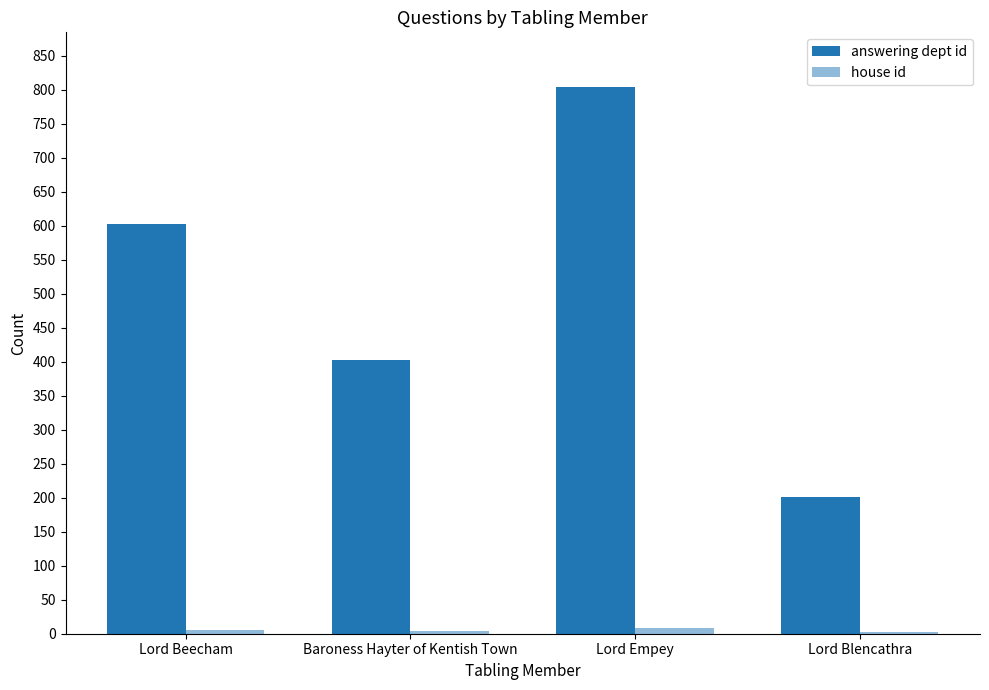

List the series in order of their peak value, highest first.

answering dept id, house id